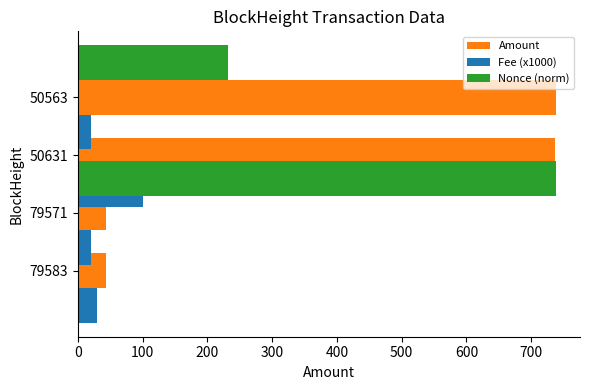

Are the bars grouped side by side (vs. stacked)?

Yes